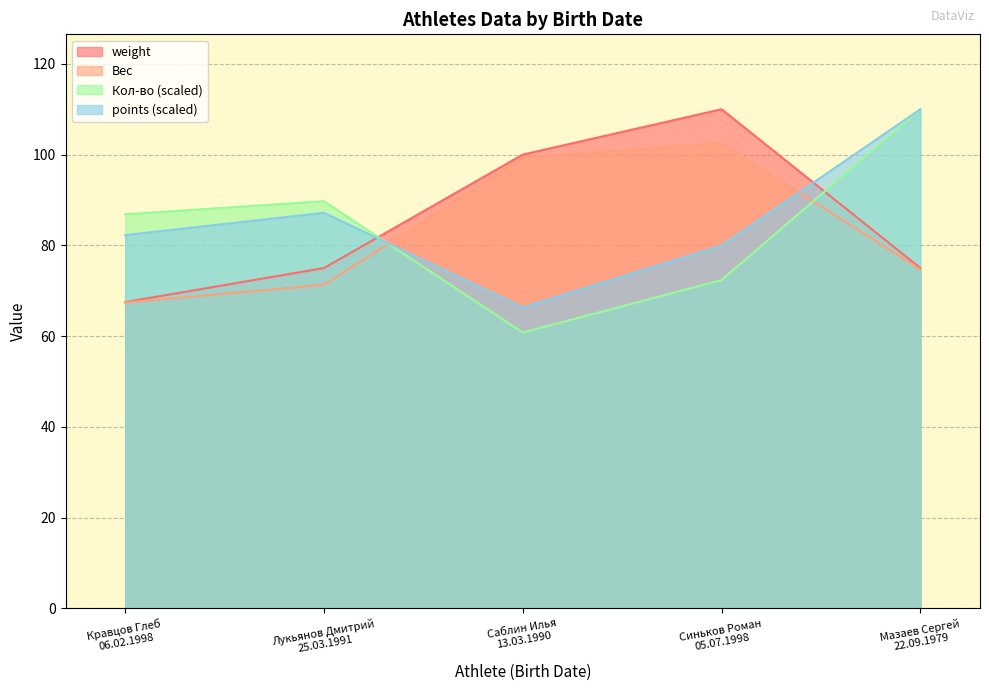

What is the label of the 2nd point from the right?

Синьков Роман
05.07.1998